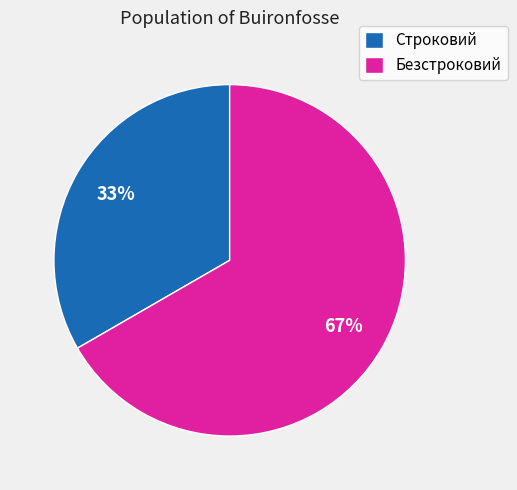

Do Строковий and Безстроковий together represent more than half of the pie?

Yes